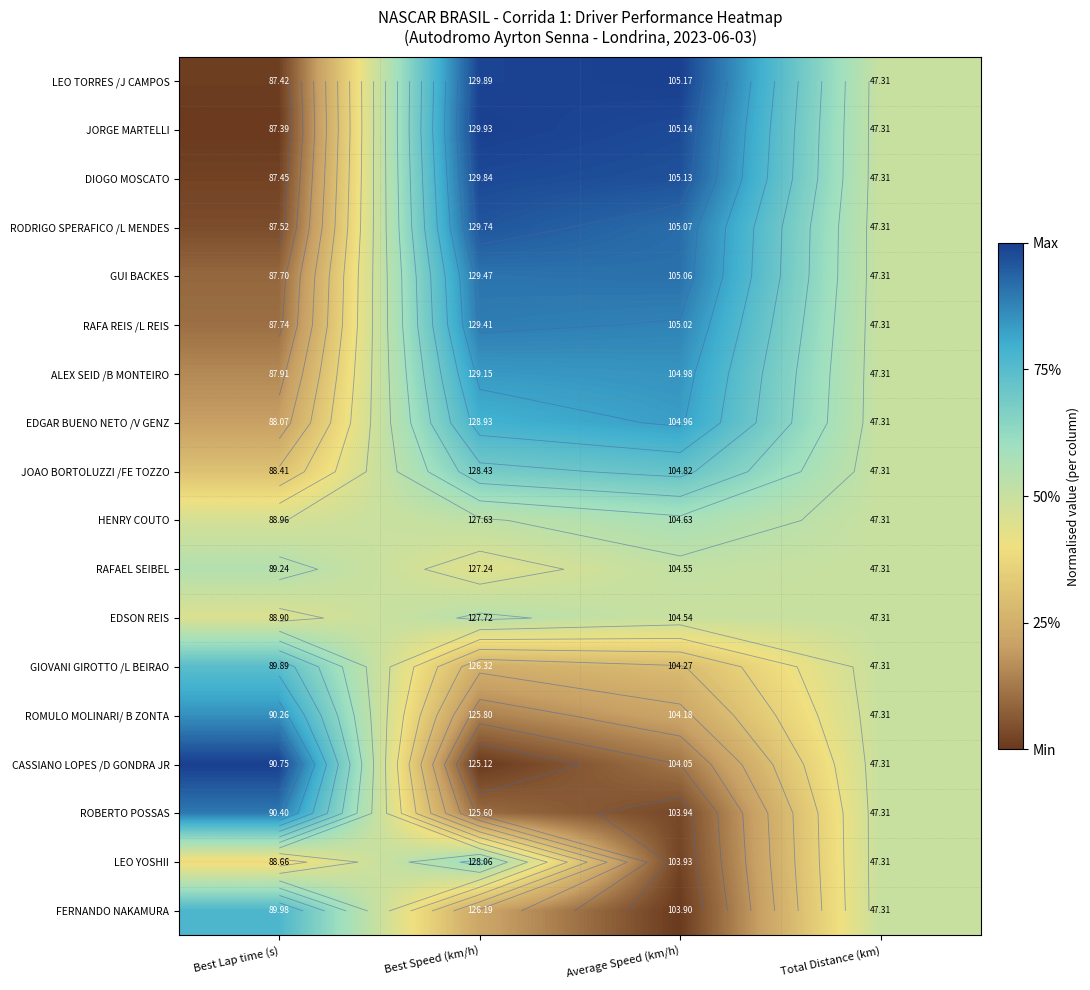

At Average Speed (km/h), list the series in order from largest to smallest.

LEO TORRES /J CAMPOS, JORGE MARTELLI, DIOGO MOSCATO, RODRIGO SPERAFICO /L MENDES, GUI BACKES, RAFA REIS /L REIS, ALEX SEID /B MONTEIRO, EDGAR BUENO NETO /V GENZ, JOAO BORTOLUZZI /FE TOZZO, HENRY COUTO, RAFAEL SEIBEL, EDSON REIS, GIOVANI GIROTTO /L BEIRAO, ROMULO MOLINARI/ B ZONTA, CASSIANO LOPES /D GONDRA JR, ROBERTO POSSAS, LEO YOSHII, FERNANDO NAKAMURA